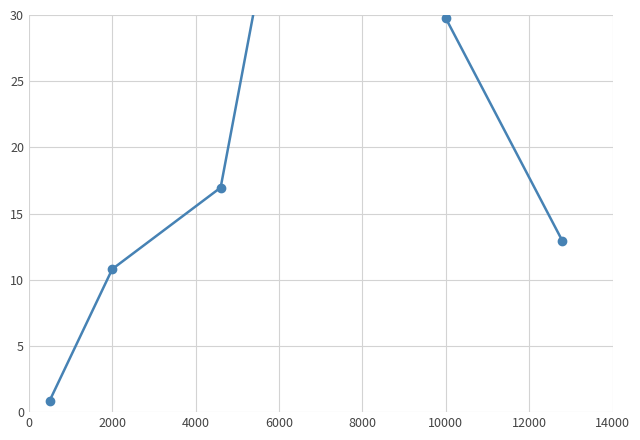

How many data points does each series have?

6